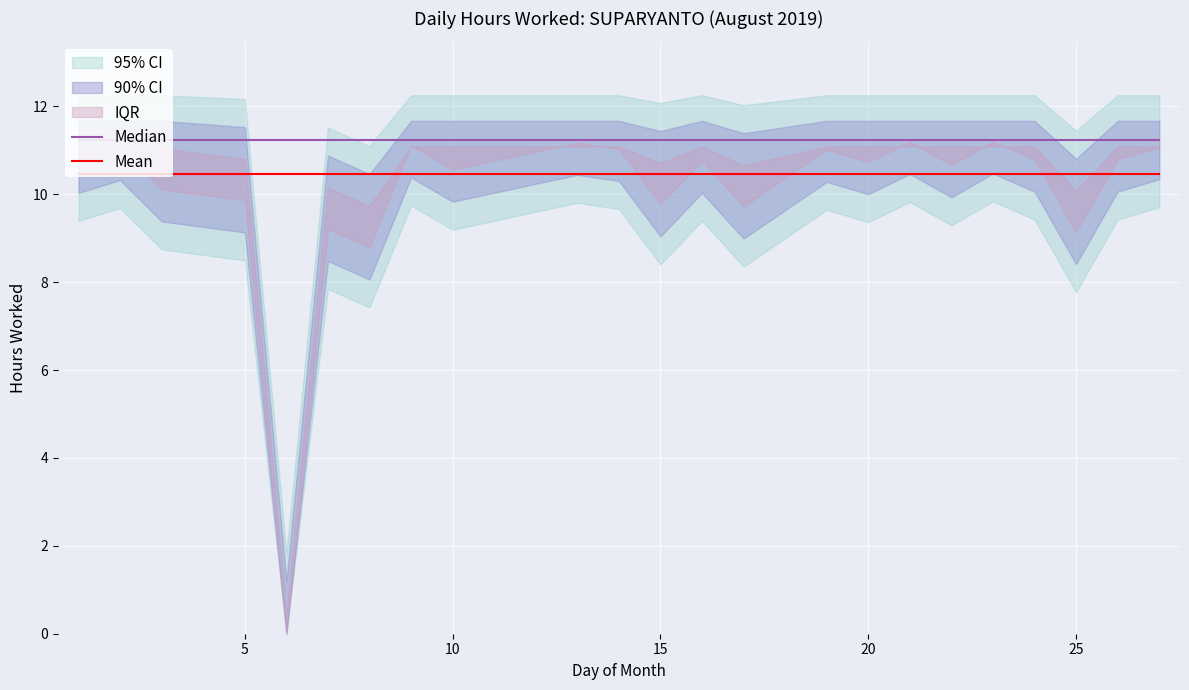

The Mean series shows 10.5 at 20. True or false?

True